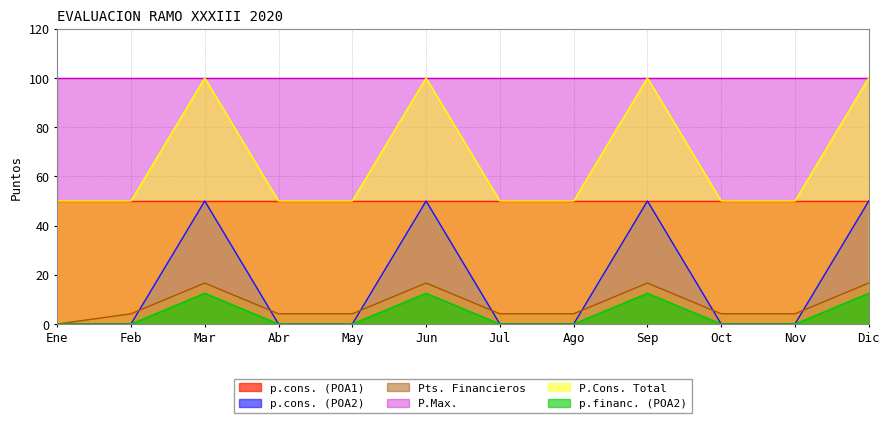

Does the chart have visible grid lines?

Yes